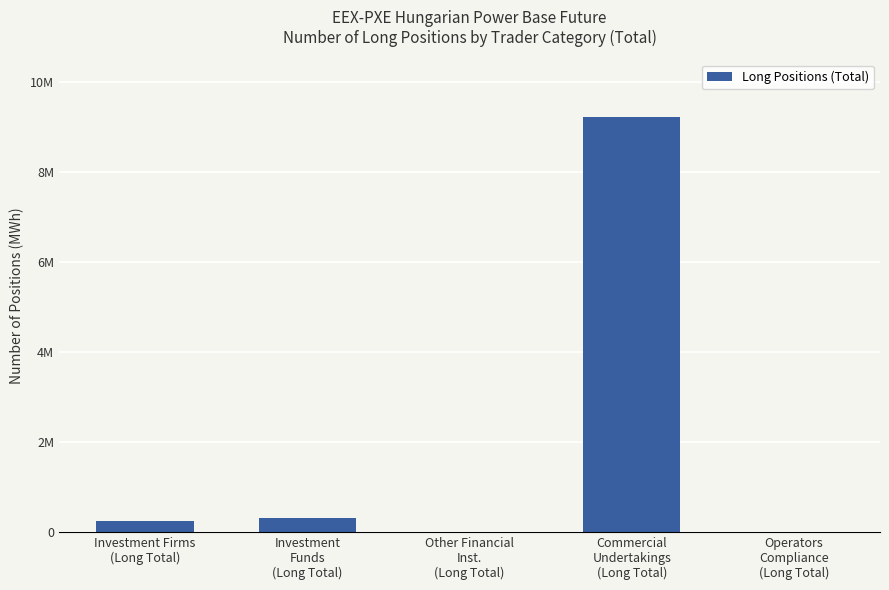

Count the number of values greater than 237191.

2